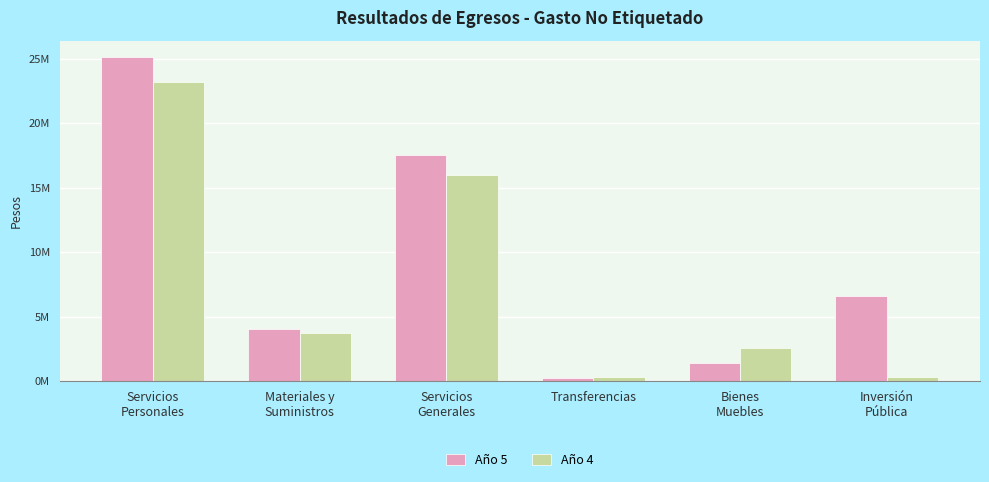

Is it true that Año 4 equals 2577688.6 at Bienes
Muebles?

True